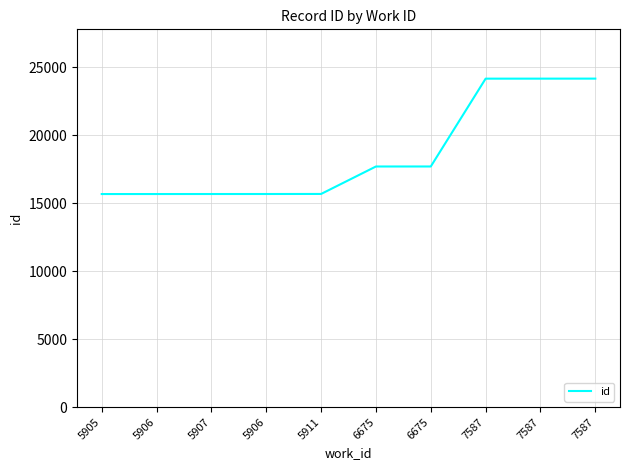

What is the sum of the values at 5906 and 5905?

31347